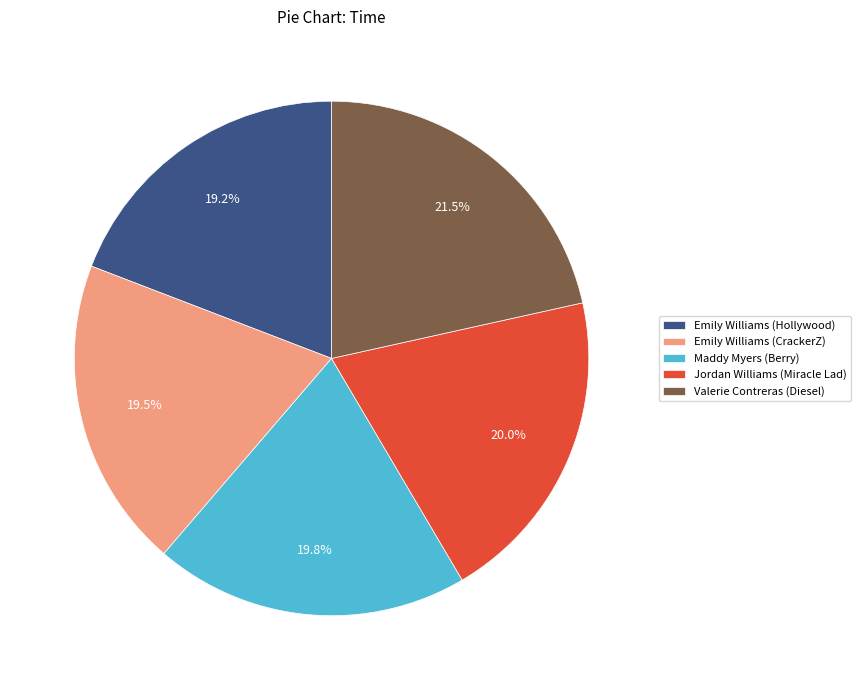

Between Emily Williams (Hollywood) and Valerie Contreras (Diesel), which is larger?

Valerie Contreras (Diesel)